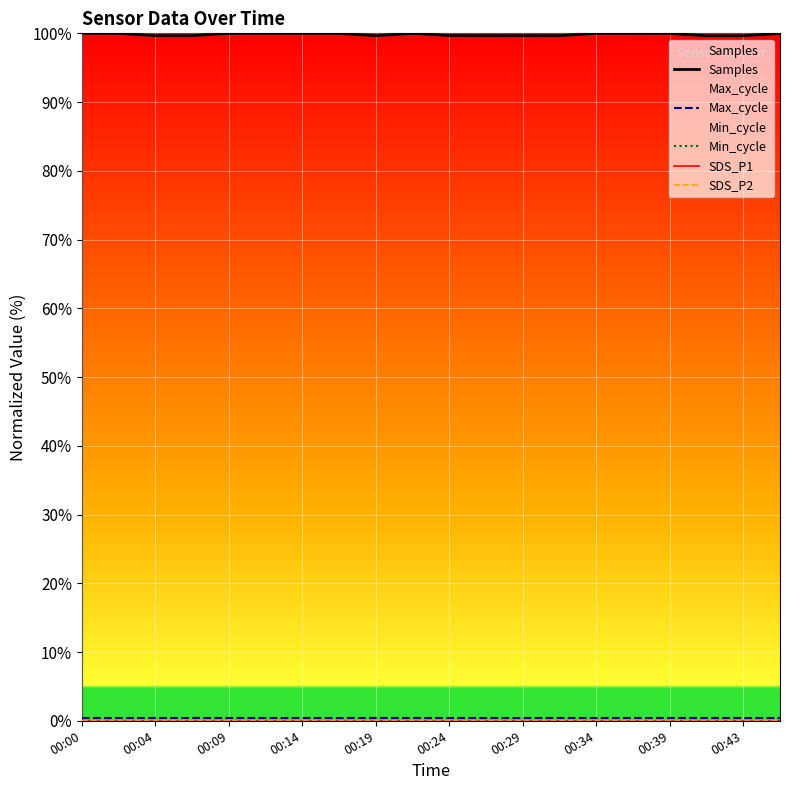

Which series has the largest total across all categories?

Samples